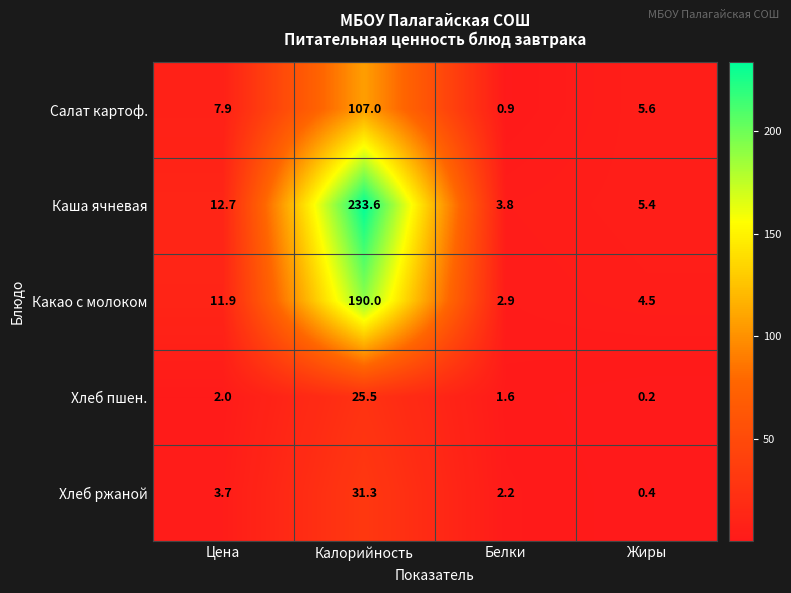

Which series has the largest total across all categories?

Каша ячневая